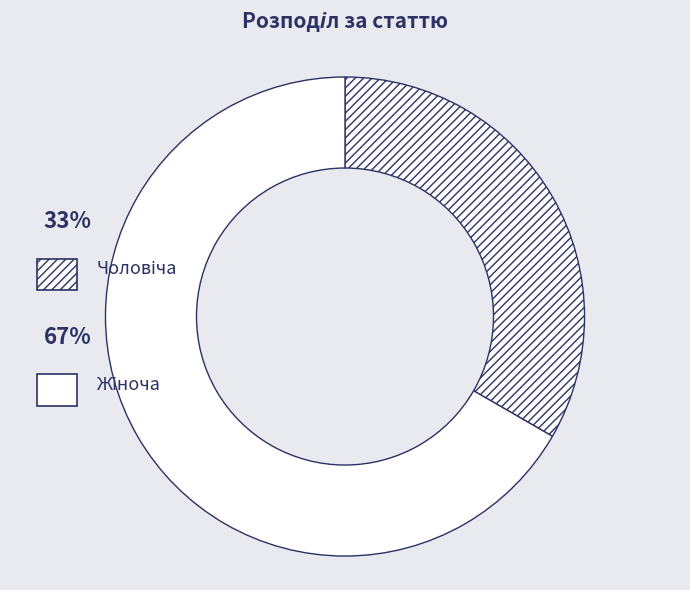

True or false: Чоловіча accounts for 33% of the total.

True